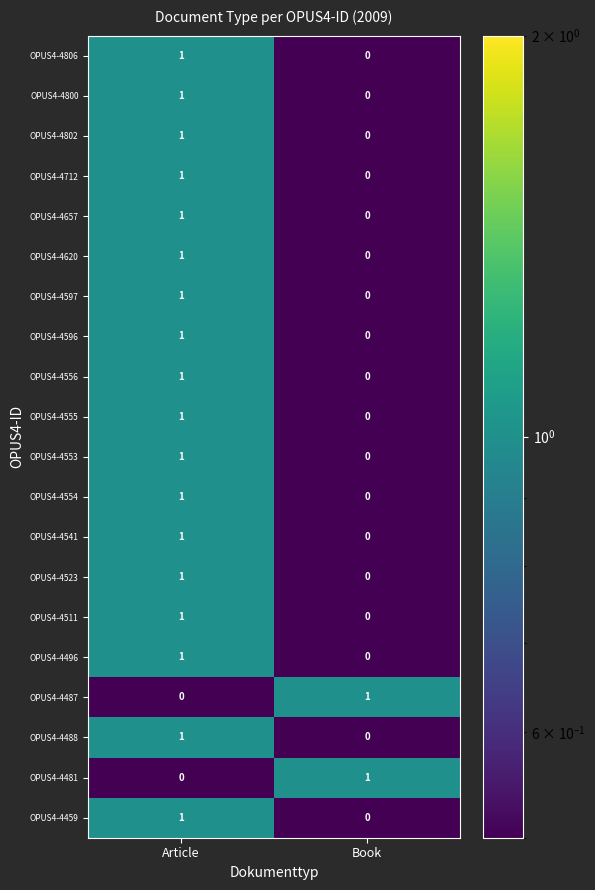

The value of OPUS4-4802 at Article is 2. True or false?

False